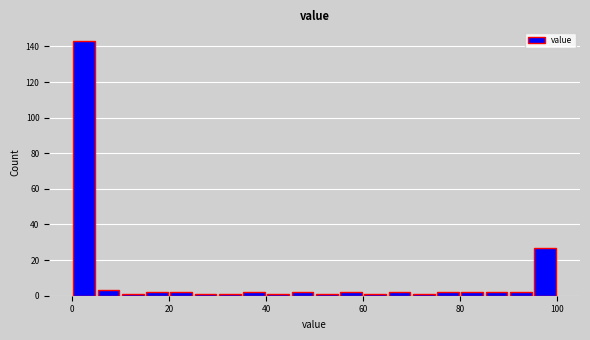

Read against the x-axis, roughly where is the centre of the tallest bar?

2